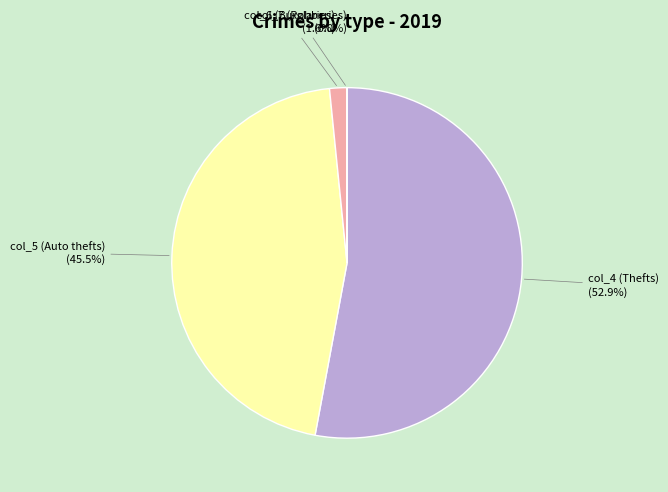

Is there a majority slice in this chart?

Yes